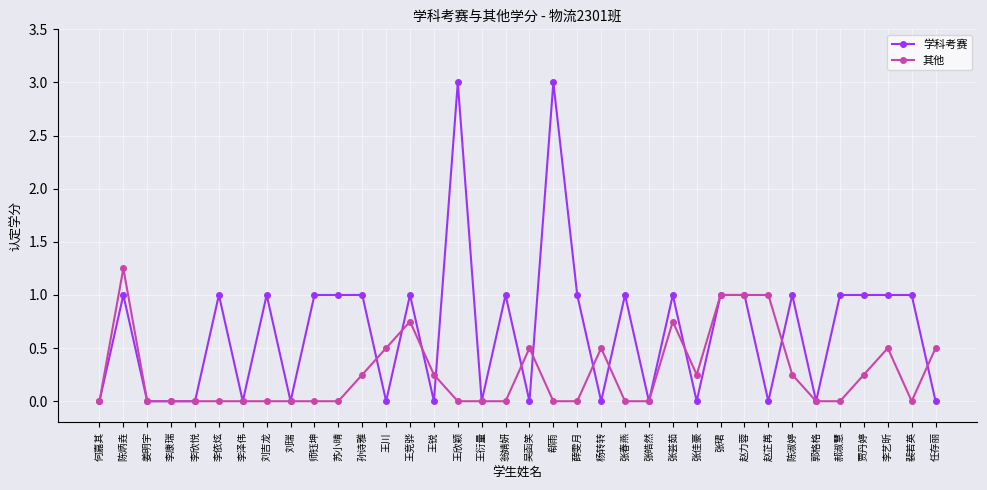

What are all the series names shown in the legend?

学科考赛, 其他